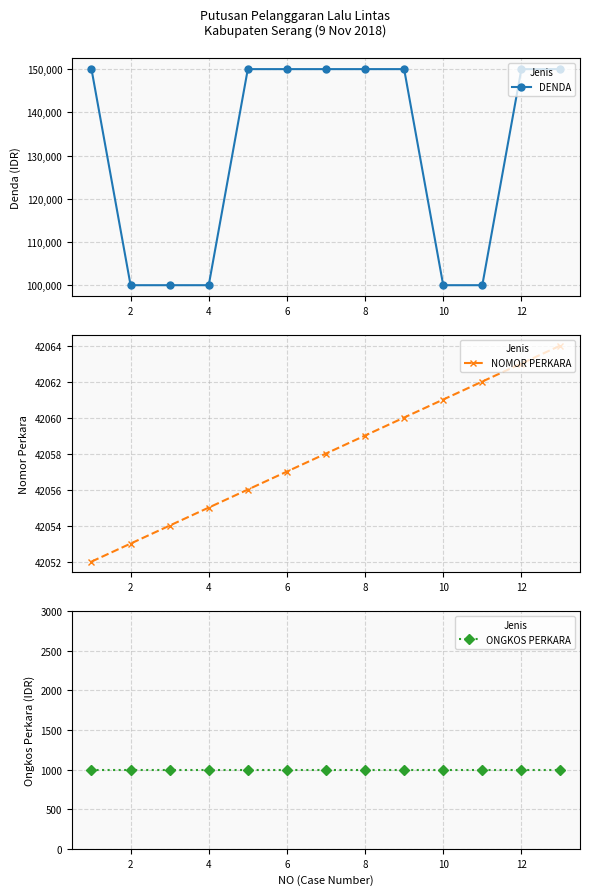

Which series has the largest range (max minus min)?

DENDA